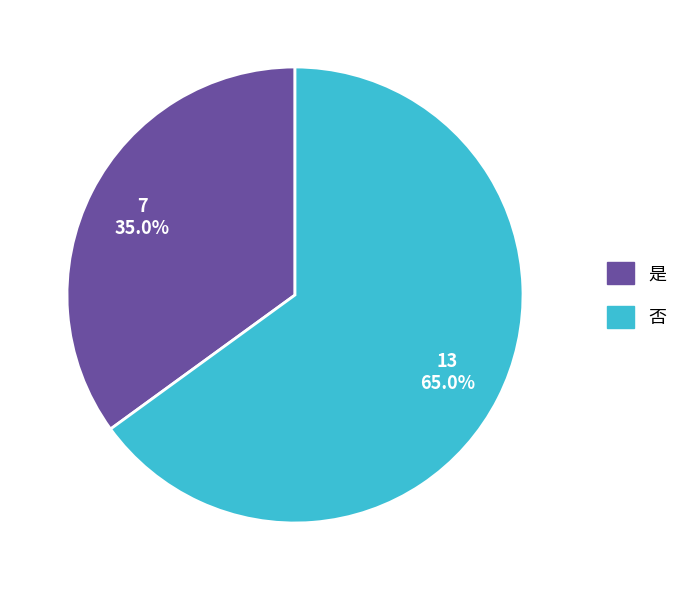

Does 否 represent more than half of the total?

Yes